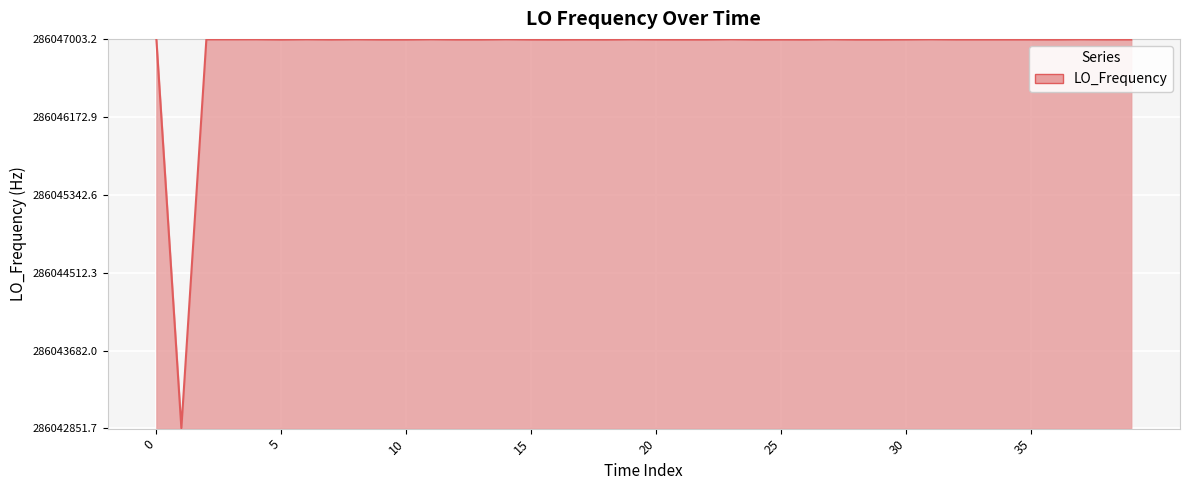

What is the difference between the maximum and minimum values?

4147.5